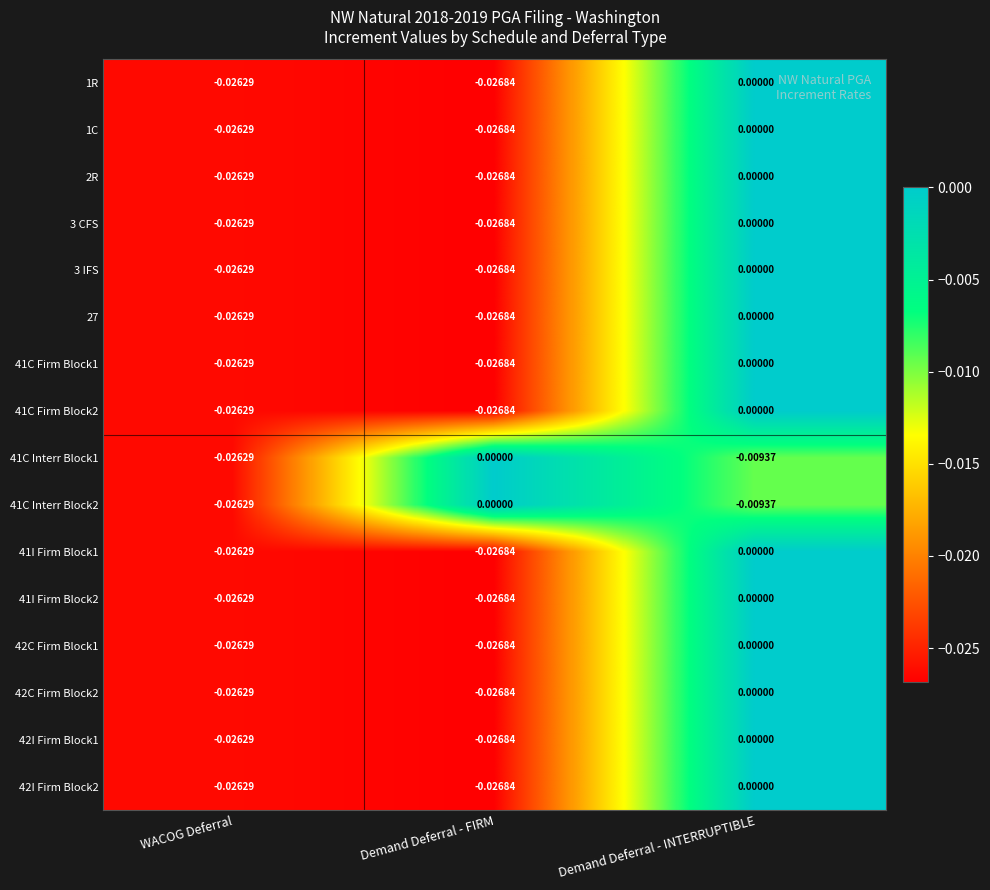

List the labels in order of 1C value, largest first.

Demand Deferral - INTERRUPTIBLE, WACOG Deferral, Demand Deferral - FIRM